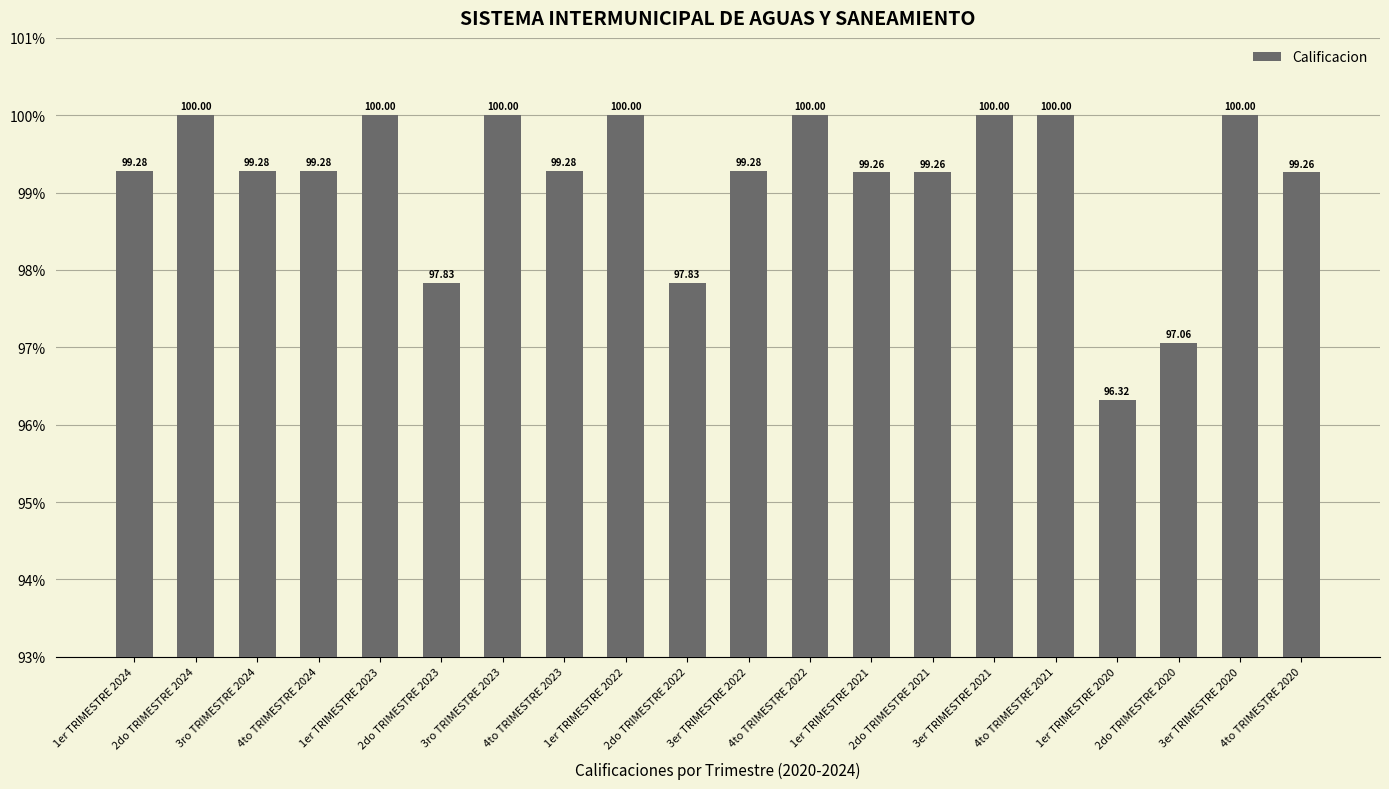

What is the difference between the maximum and minimum values?

3.7